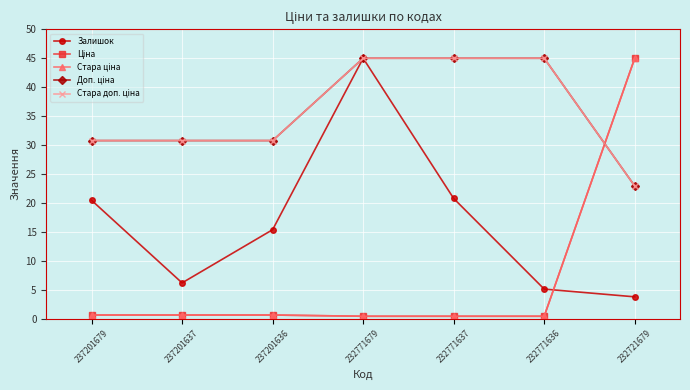

The Залишок series shows 2.9 at 237201637. True or false?

False